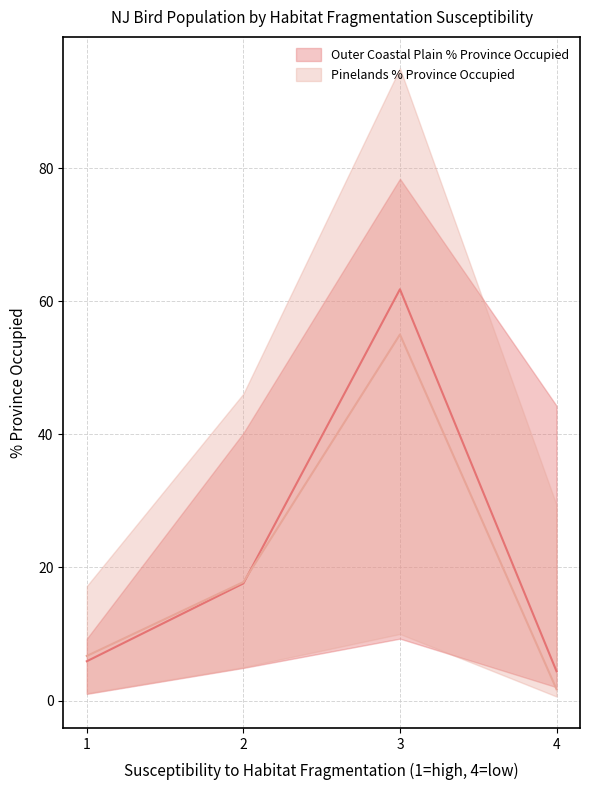

Rank the series by their average value, from lowest to highest.

Pinelands % Province Occupied, Outer Coastal Plain % Province Occupied